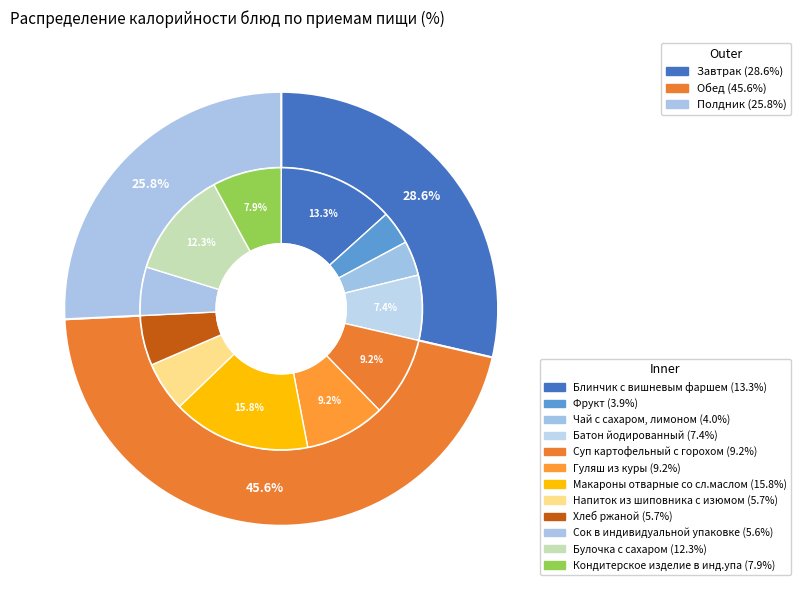

How many slices are in this pie chart?

12